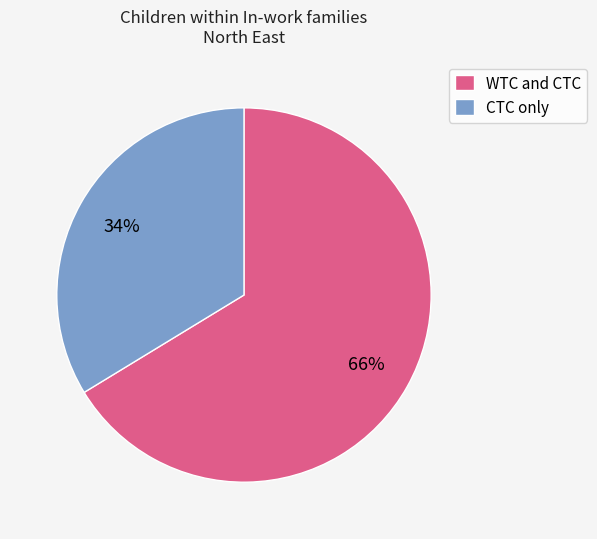

To the nearest percent, what is the average slice percentage?

50%